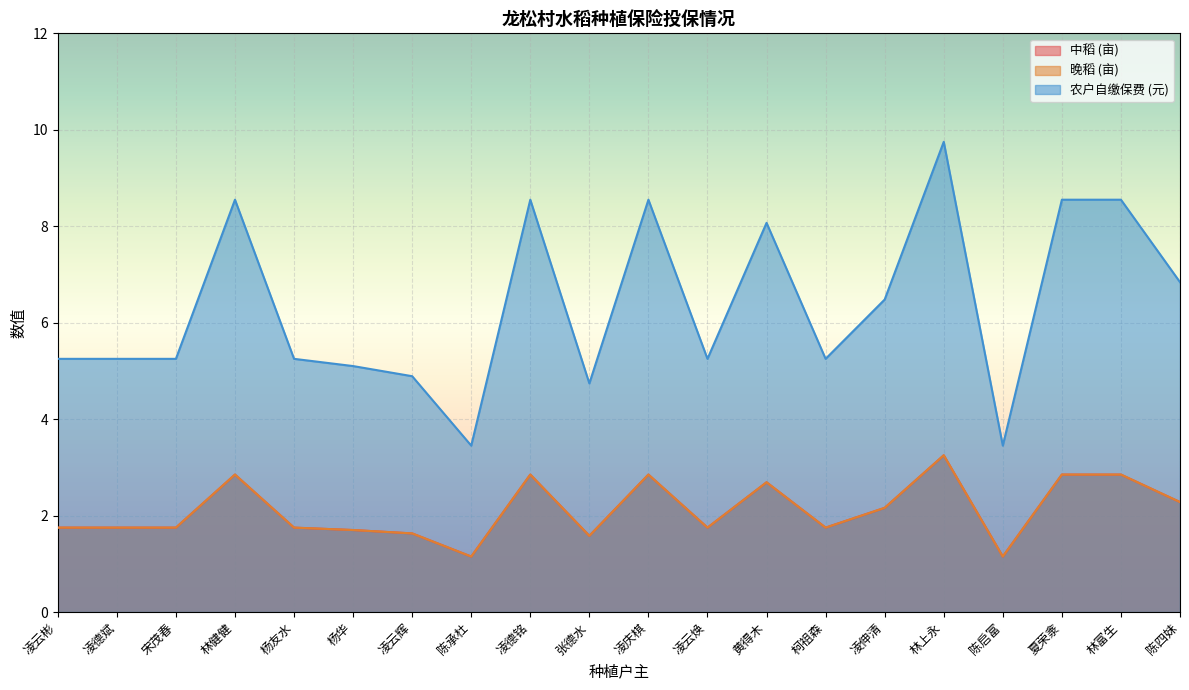

True or false: 中稻 (亩) and 晚稻 (亩) intersect in this chart.

False